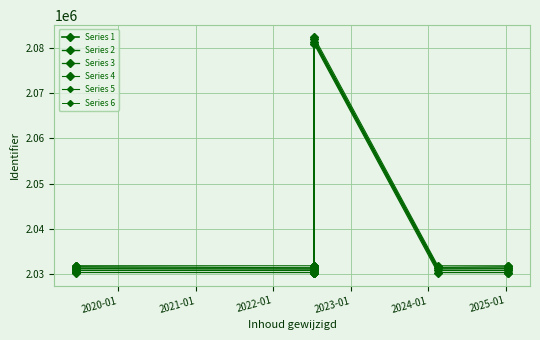

Is the value of Series 3 at 2022-01 greater than the value of Series 1 at 2019-01?

No